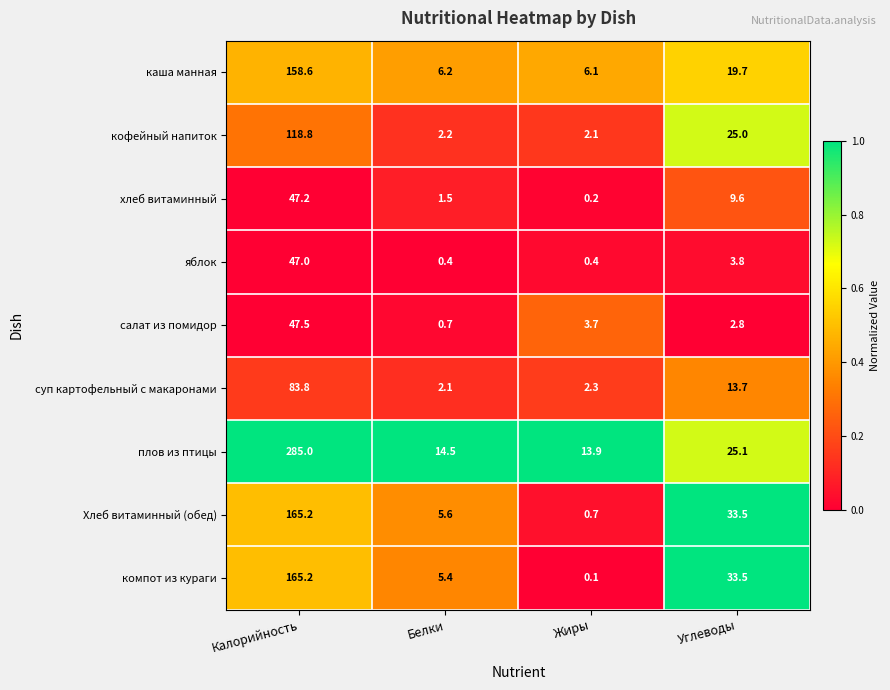

At which category is the sum across all series the highest?

Калорийность